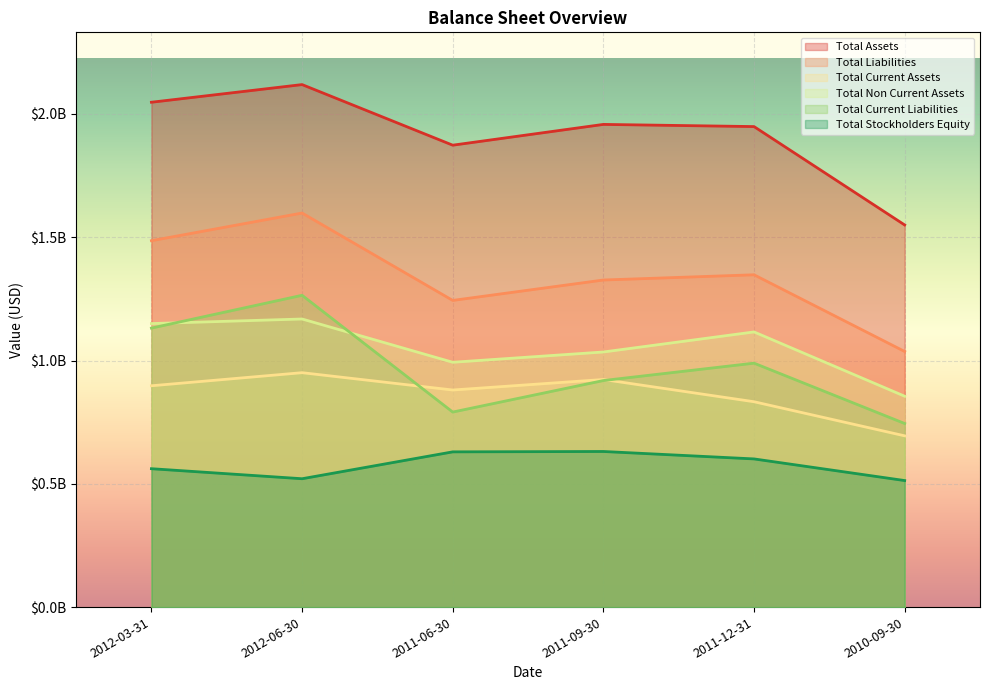

What is the total value across all series at 2010-09-30?

5394439000